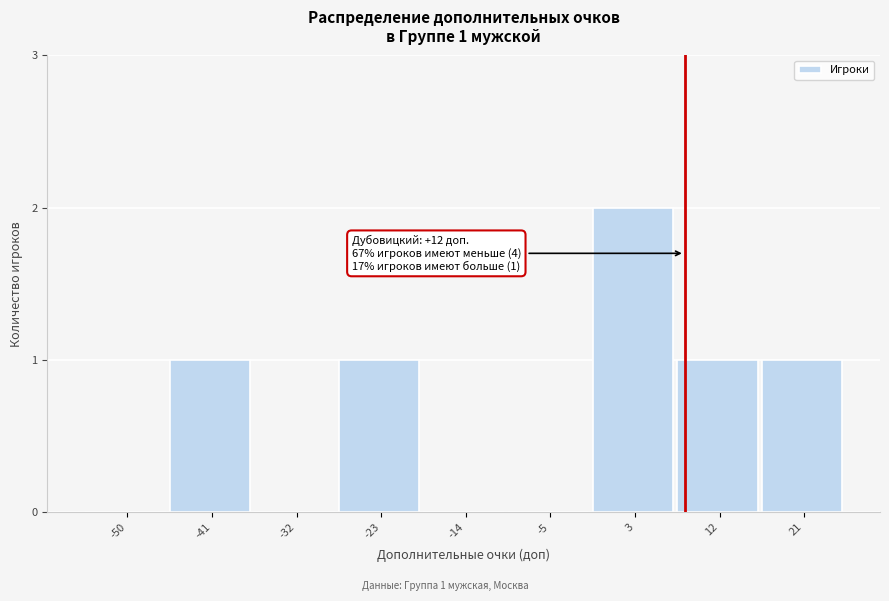

Reading left to right, transcribe all the data shown in this chart.

-50=0	-41=1	-32=0	-23=1	-14=0	-5=0	3=2	12=1	21=1